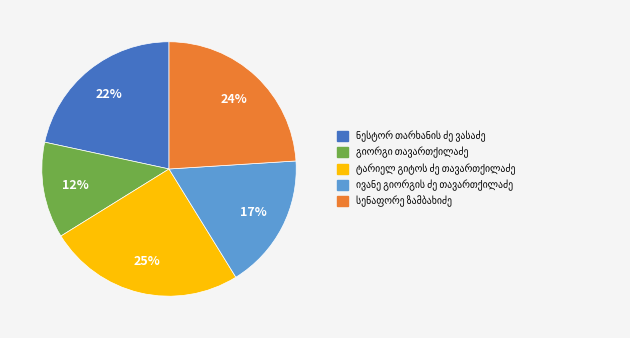

Is there a majority slice in this chart?

No